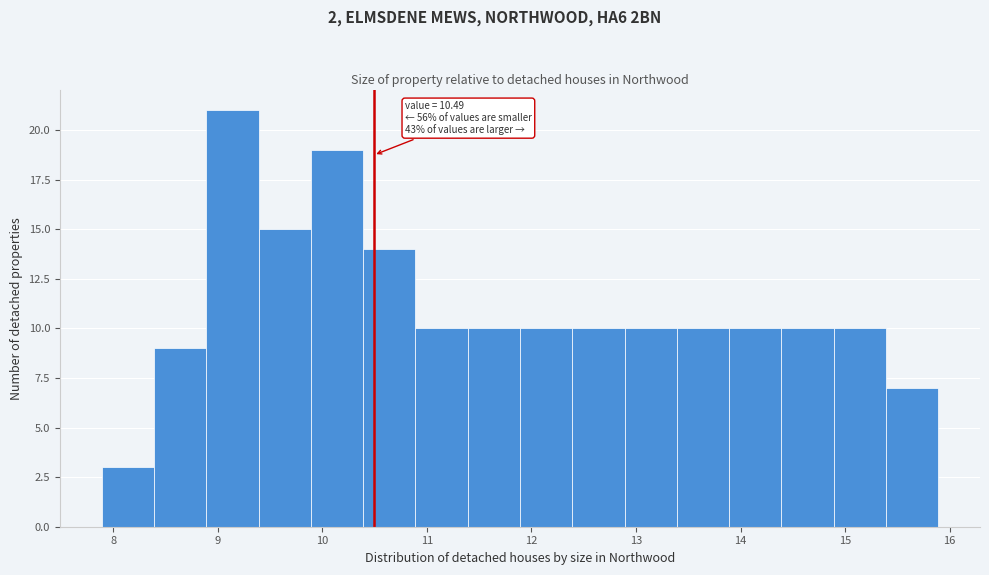

Which range on the x-axis has the tallest bar?

8.89 to 9.39